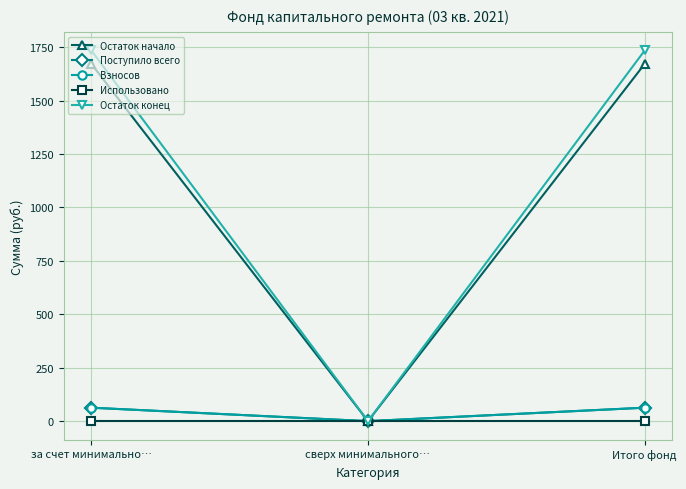

What is the difference between the maximum and minimum values in the Остаток начало series?

1671.9